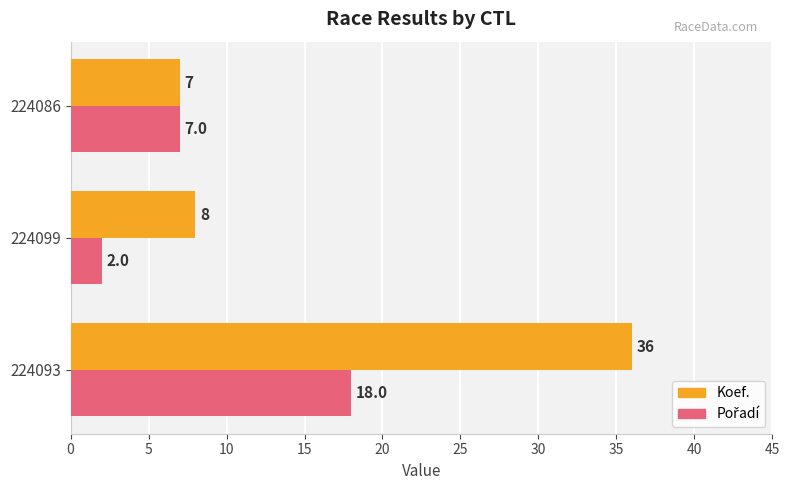

What is the average value of the Koef. series?

17